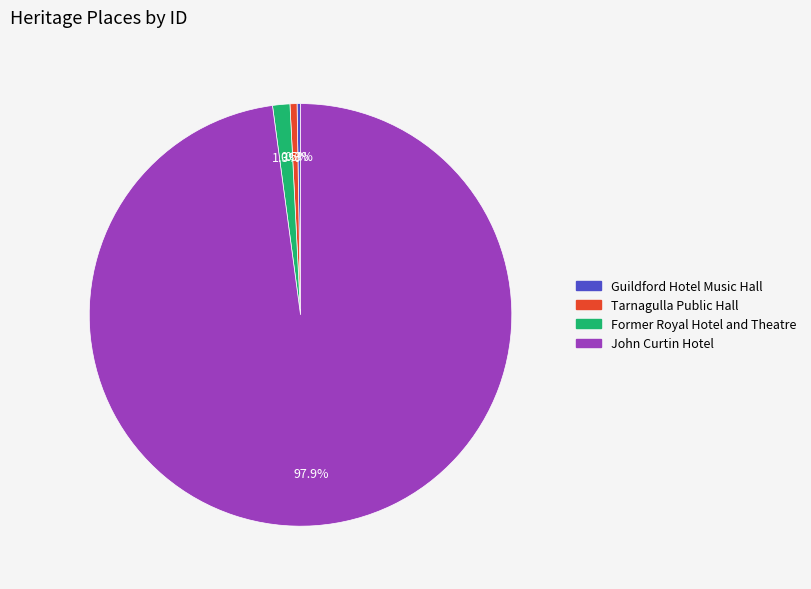

Which slice is the largest?

John Curtin Hotel